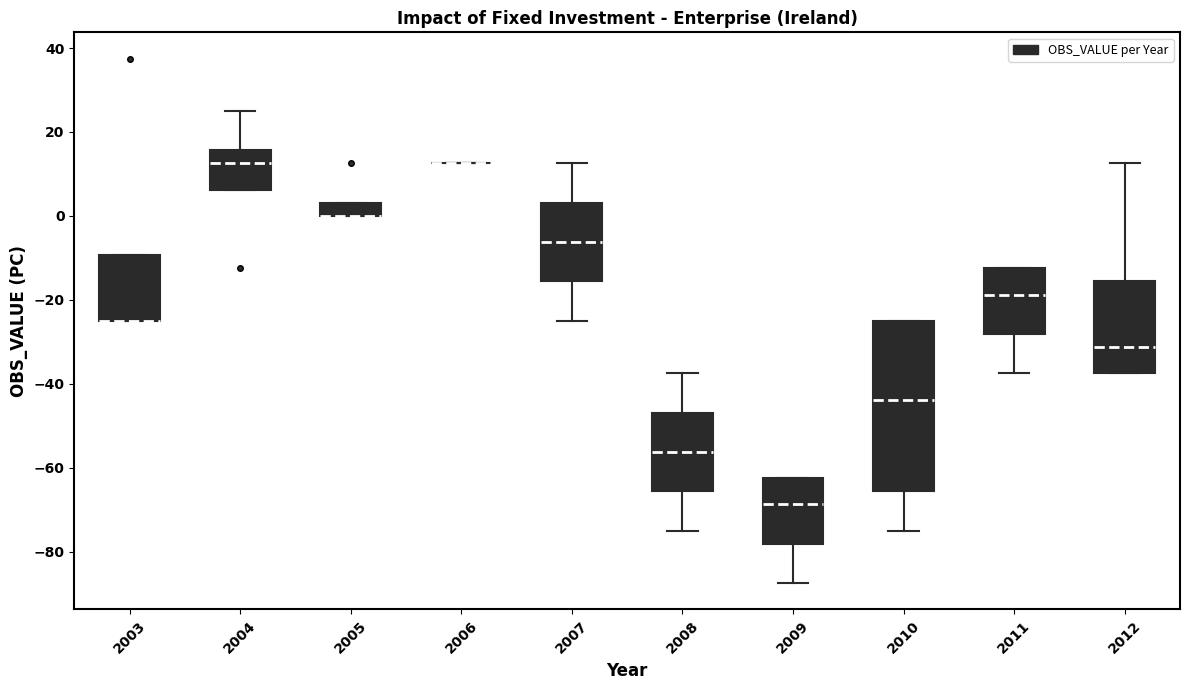

Where does the upper whisker of the box at x = 2012 end on the y-axis? The values are not printed on the chart, so give them approximately, as read against the axis.

12